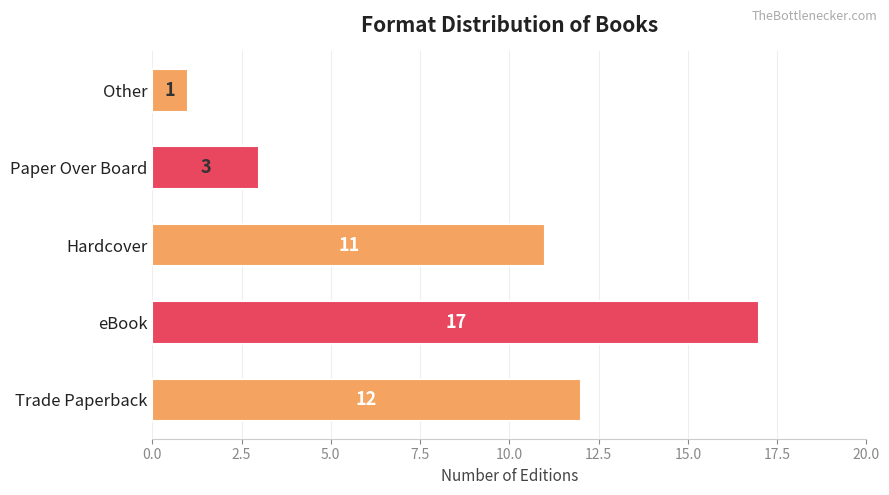

What value does the data have at eBook, to the nearest 10?

20